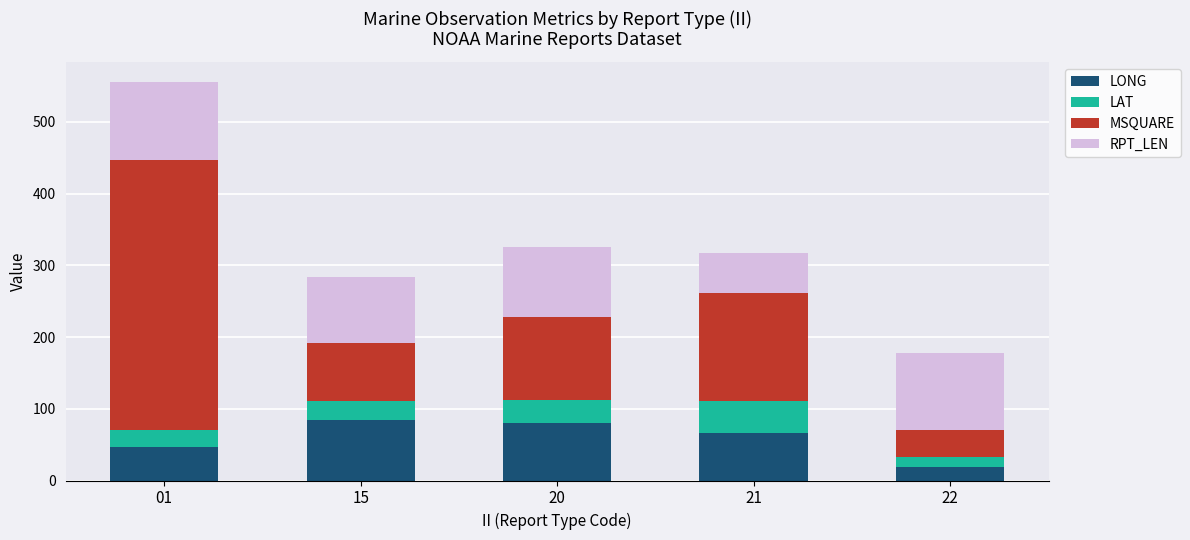

The LONG series shows 25.0 at 15. True or false?

False